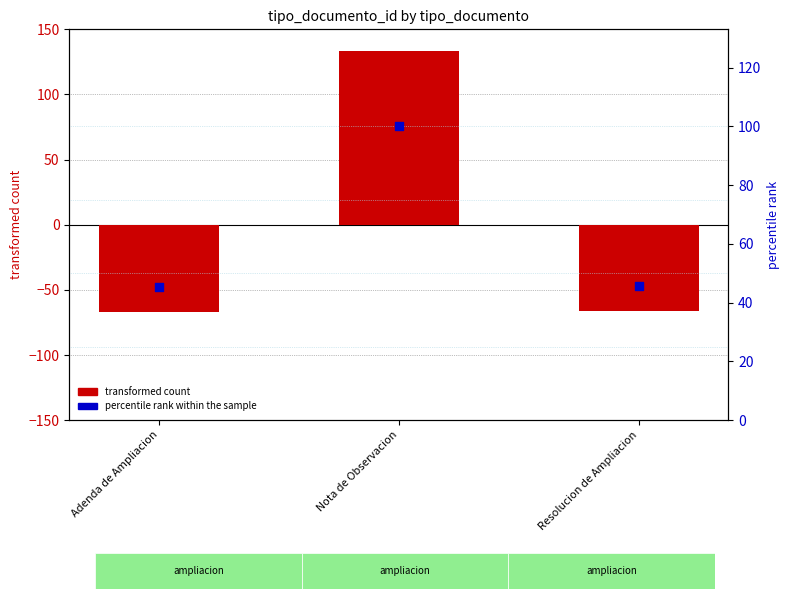

Which series contains the lowest Y value?

transformed count